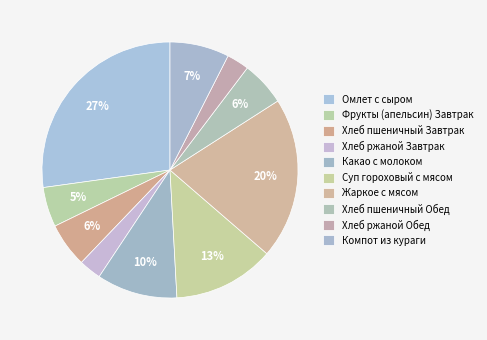

Is it true that Хлеб пшеничный Завтрак is 6% of the pie?

True